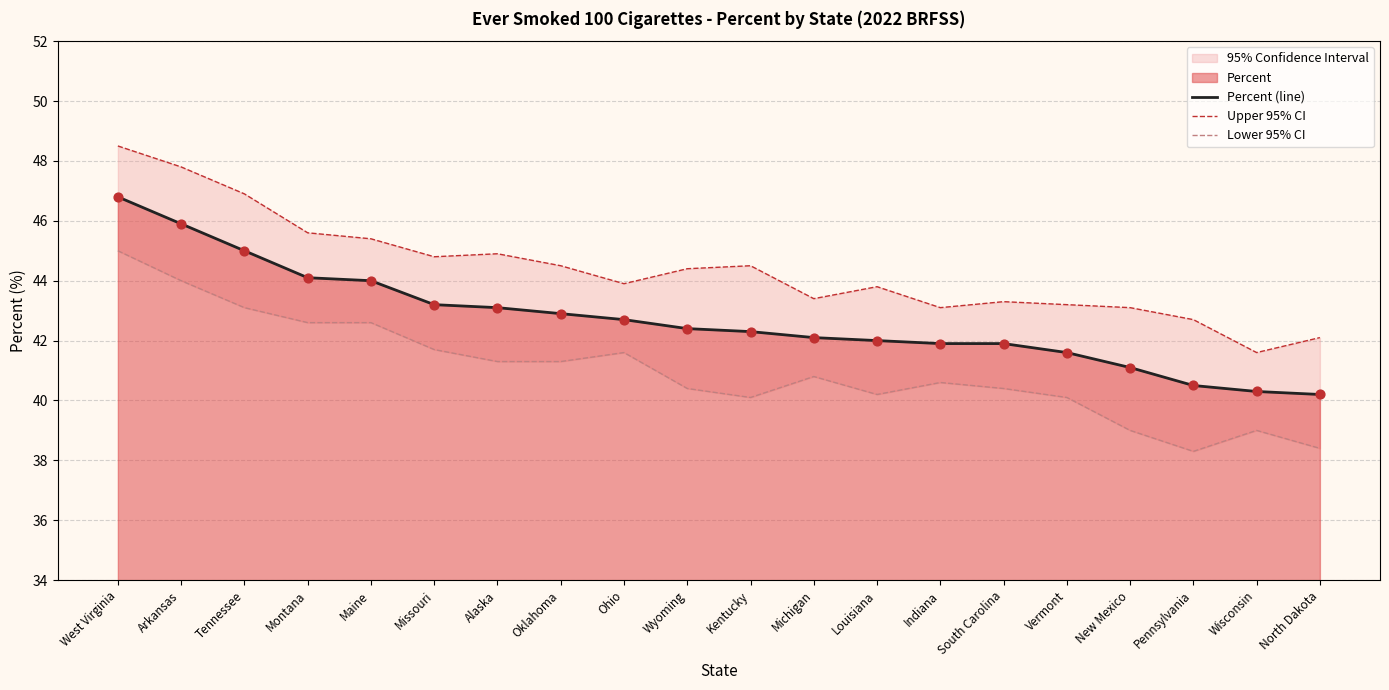

Which series has the largest Y range (max minus min)?

Upper 95% CI